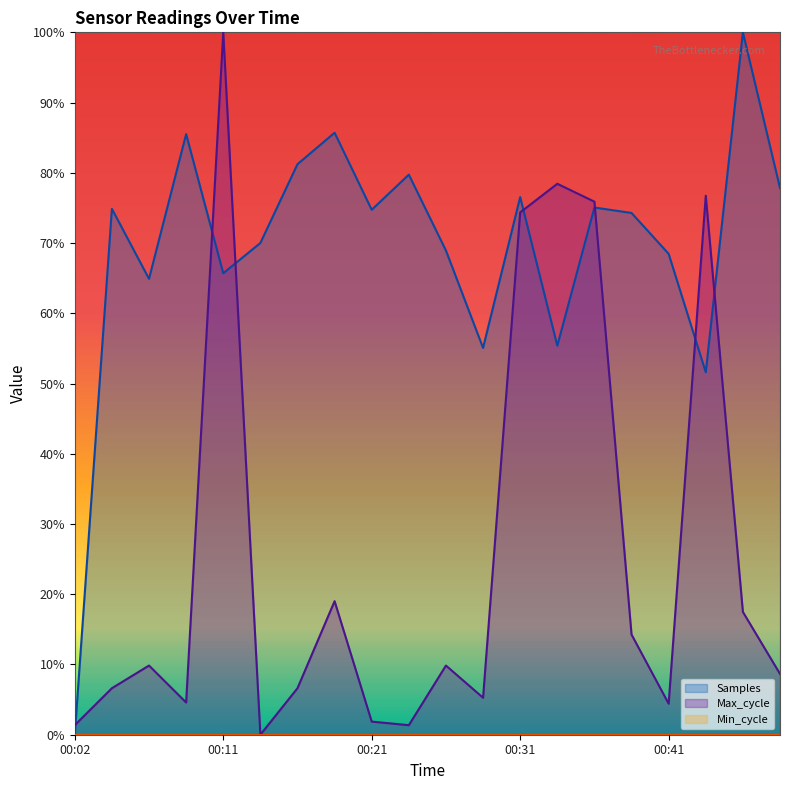

Read the Samples value at 00:26.

68.9